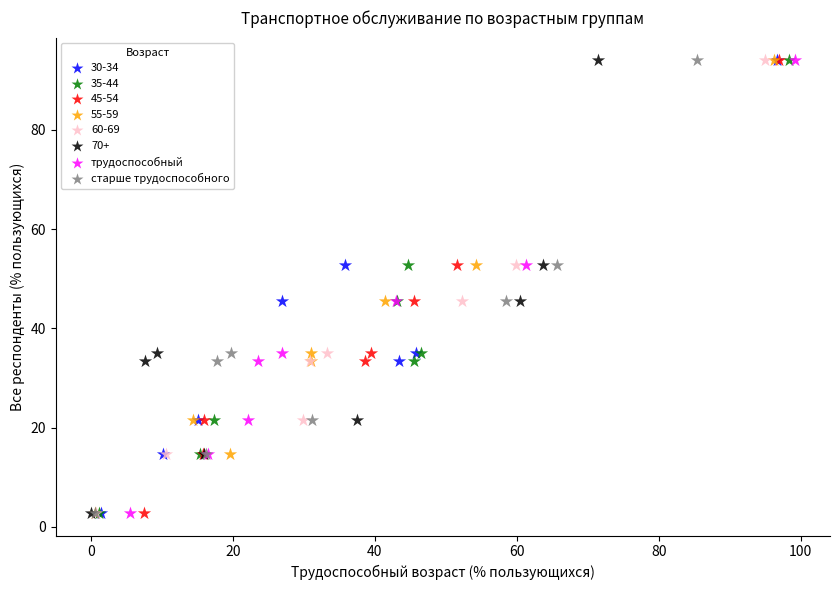

What are all the series names shown in the legend?

30-34, 35-44, 45-54, 55-59, 60-69, 70+, трудоспособный, старше трудоспособного